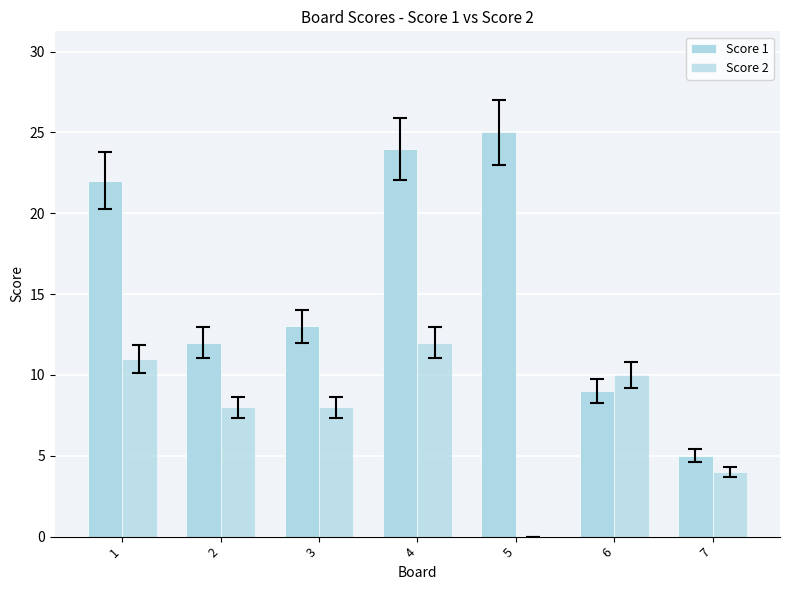

True or false: Score 2 has a value of 16 at 1.

False